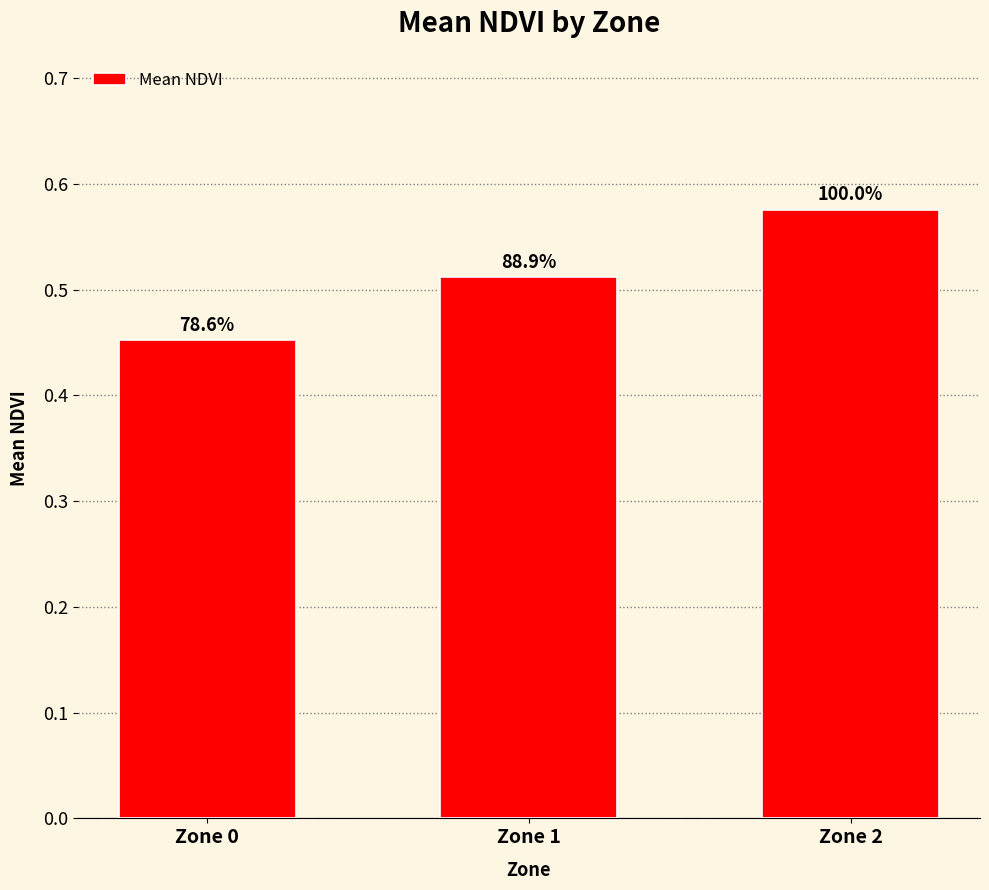

The value at Zone 2 is 0.3. True or false?

False